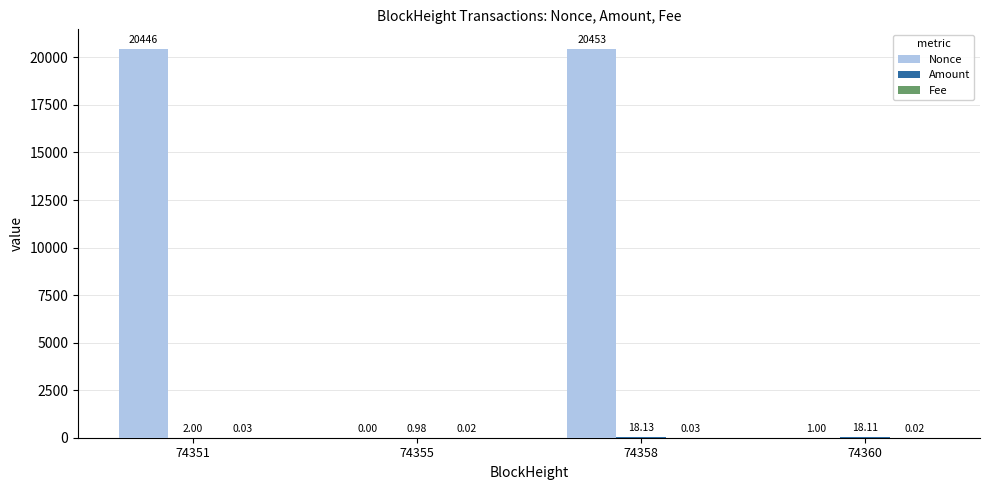

Between 74355 and 74358, which series saw the biggest shift?

Nonce